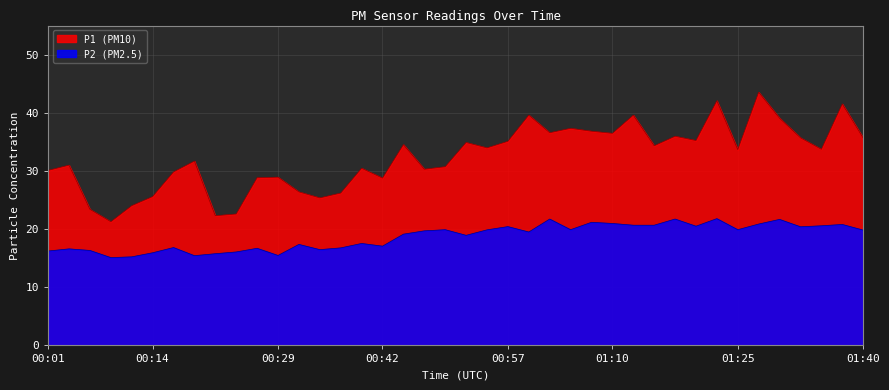

Reading left to right, transcribe all the data shown in this chart.

P1: 30.1	31.0	23.4	21.3	24.0	25.6	29.8	31.7	22.3	22.6	28.8	28.9	26.4	25.4	26.2	30.5	28.8	34.5	30.3	30.7	34.9	34.0	35.1	39.6	36.6	37.3	36.8	36.5	39.6	34.3	36.0	35.2	42.1	33.7	43.5	39.1	35.7	33.7	41.5	35.7
P2: 16.2	16.6	16.3	15.1	15.2	15.9	16.8	15.4	15.8	16.1	16.7	15.5	17.4	16.5	16.8	17.5	17.1	19.1	19.7	19.9	18.9	19.9	20.4	19.5	21.7	19.9	21.2	21.0	20.7	20.7	21.7	20.5	21.8	19.9	20.9	21.7	20.4	20.6	20.8	19.8